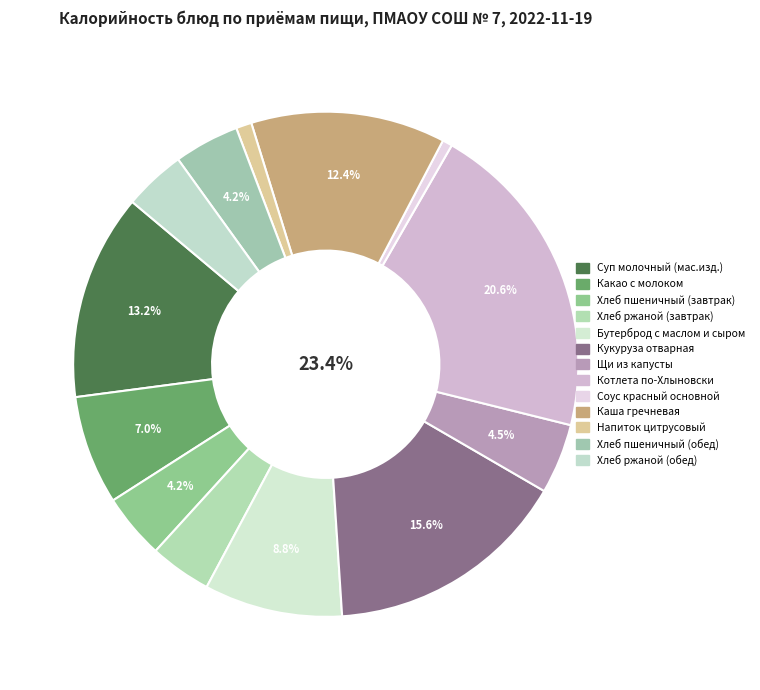

Between Хлеб пшеничный (завтрак) and Суп молочный с макаронными изделиями, which is larger?

Суп молочный с макаронными изделиями